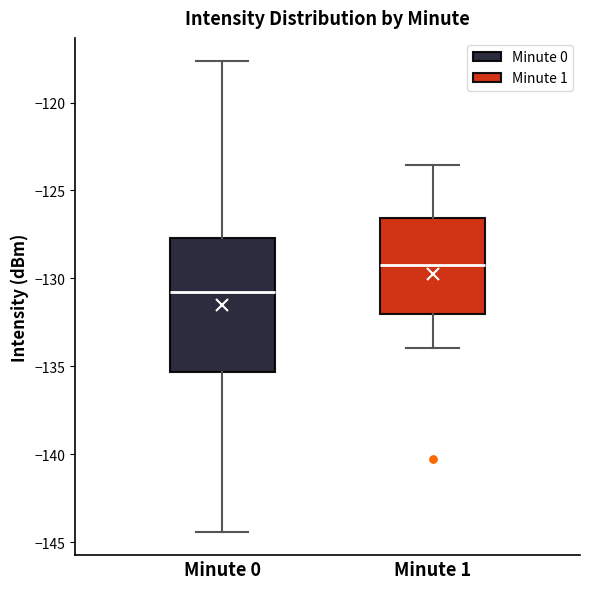

Reading left to right, transcribe this box plot: for each box, give where its median line is, the range the box spans, and where its two whiskers end, as read against the y-axis. The values are not printed on the chart, so give them approximately, as read against the axis.

Minute 0: median -131.0, box -135.5 to -127.5, whiskers -144.5 to -117.5
Minute 1: median -129.0, box -132.0 to -126.5, whiskers -134.0 to -123.5